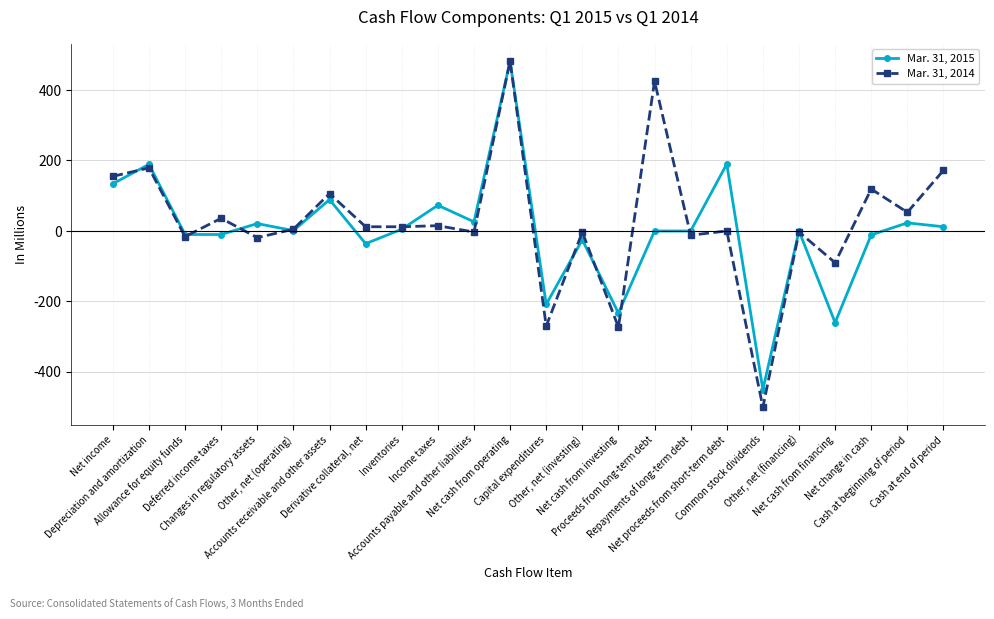

Is it true that Mar. 31, 2014 equals 106 at Accounts receivable and other assets?

True